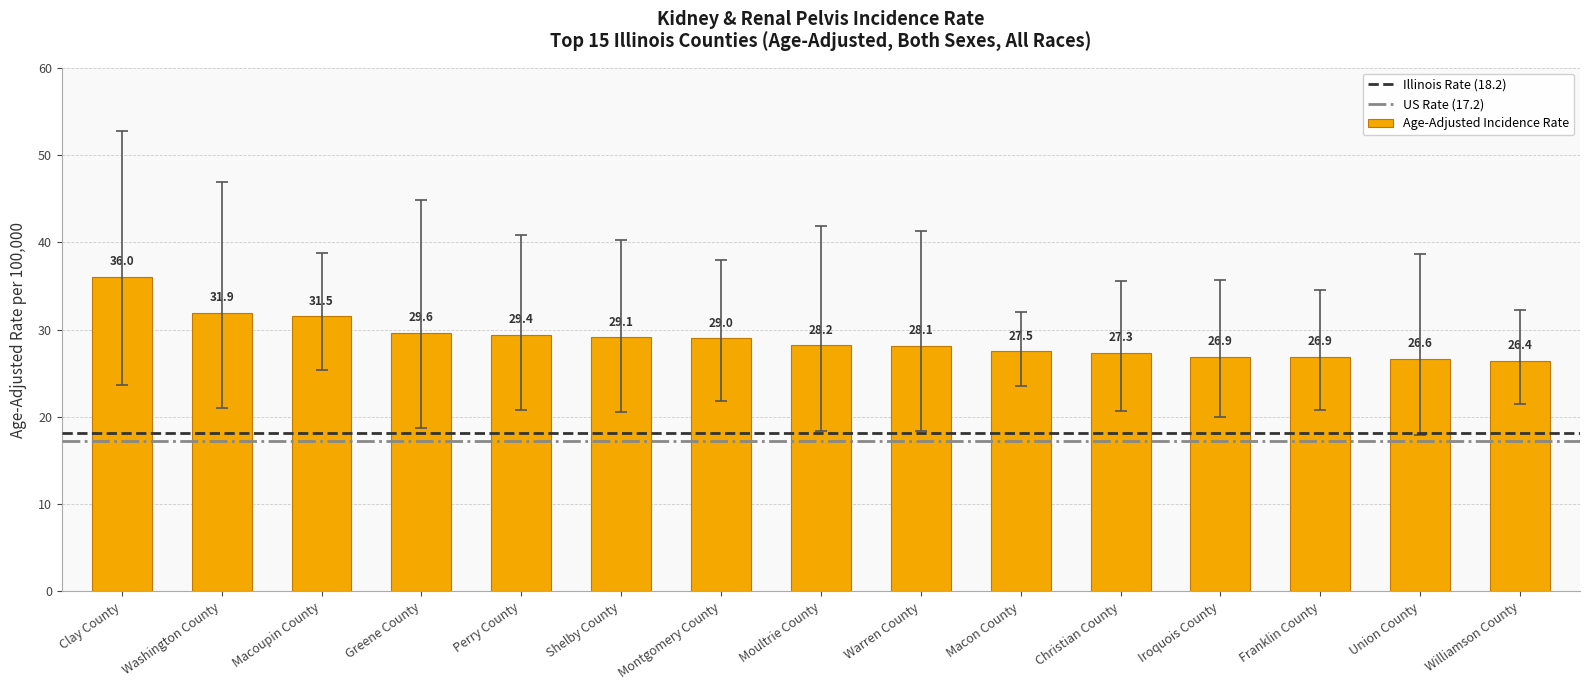

How many series are shown in this chart?

1